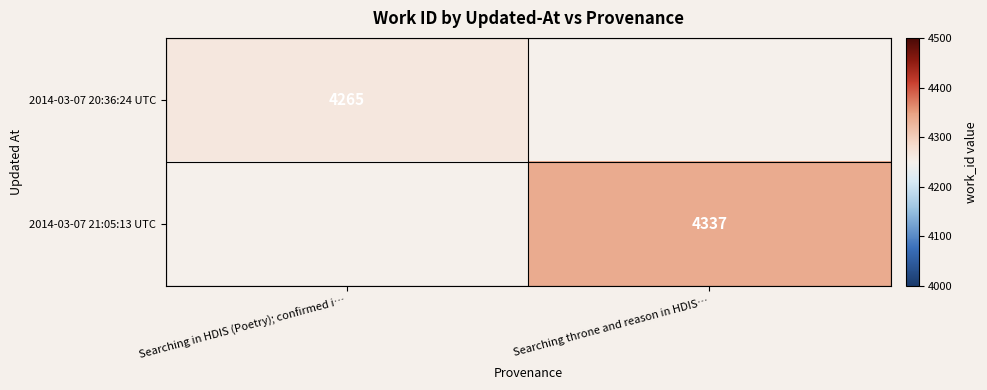

Is it true that 2014-03-07 20:36:24 UTC equals 2950 at Searching in HDIS (Poetry); confirmed i…?

False